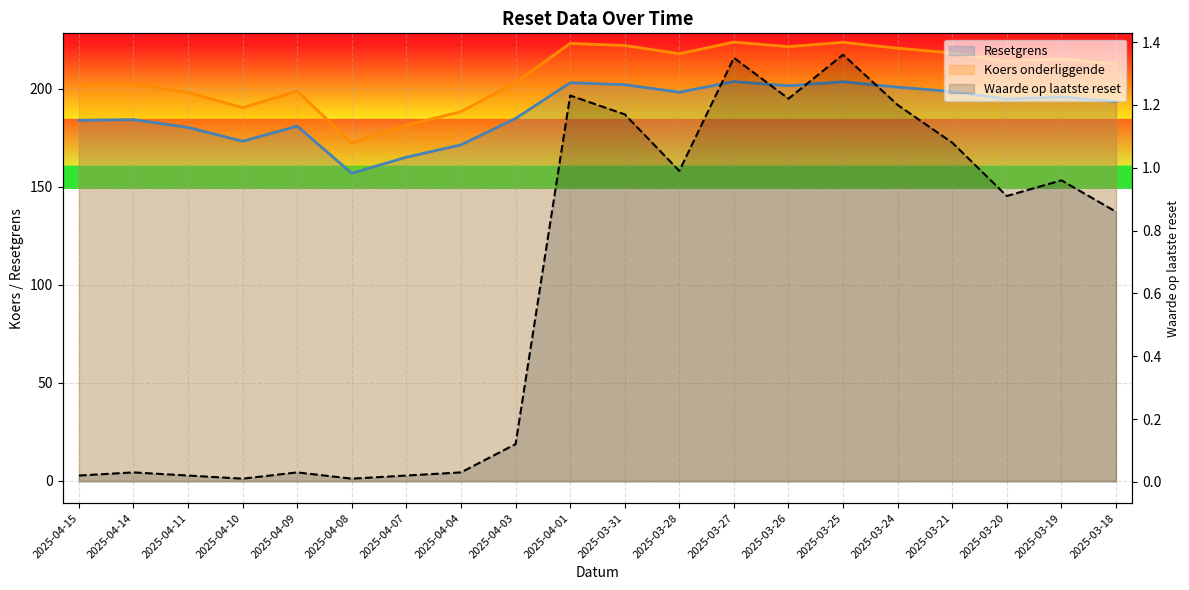

Does the chart display data point markers on the line(s)?

No